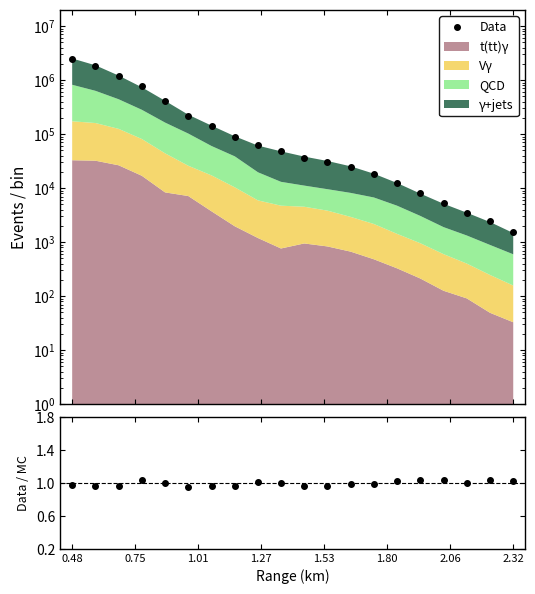

In Data/MC, how many points are higher than both neighbors (excluding endpoints)?

5